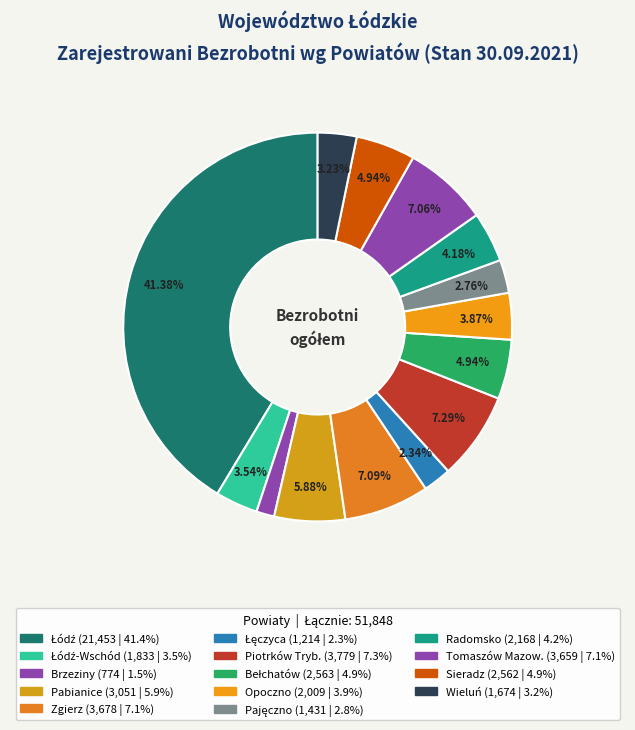

Count the number of slices in the pie.

14